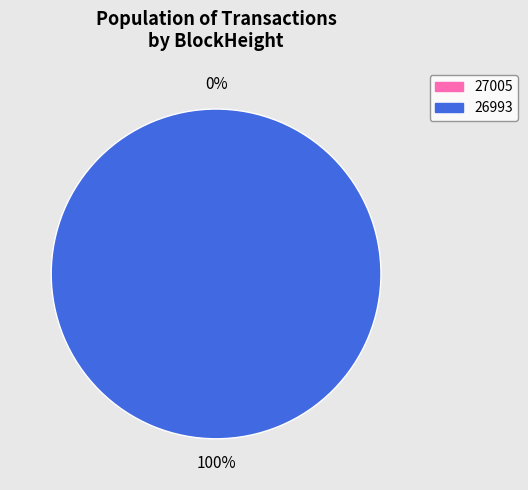

What is the change in value from 27005 to 26993?

+1287